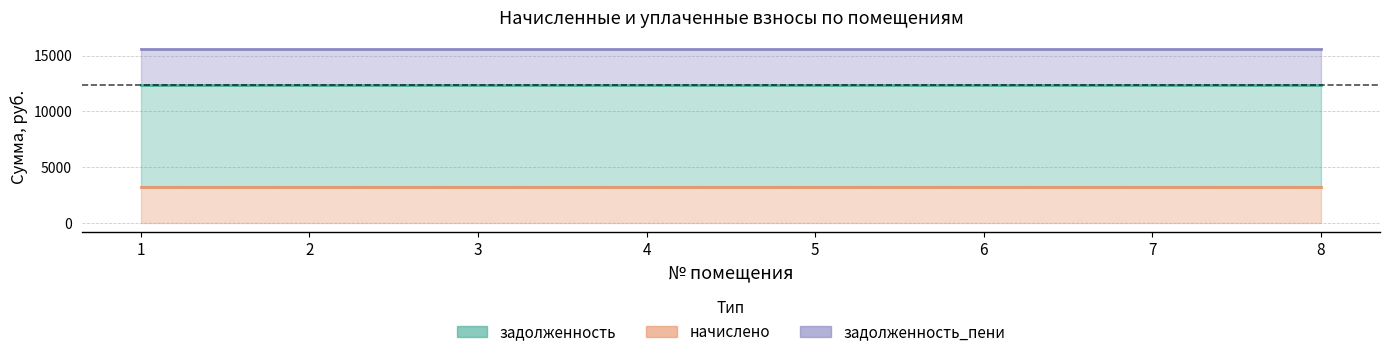

True or false: задолженность and задолженность_пени cross at least once.

False